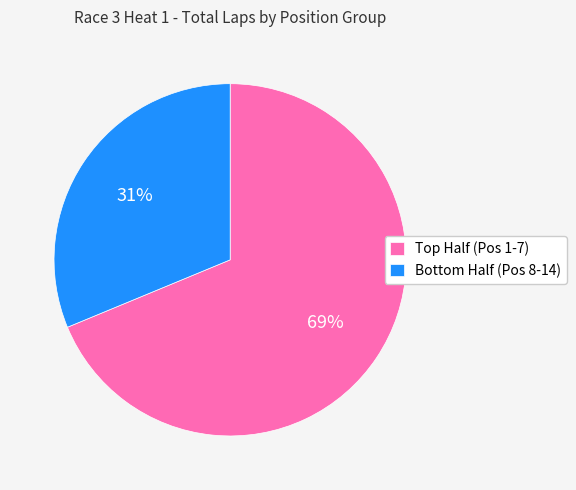

What is the largest slice in the pie chart?

Top Half (Pos 1-7)